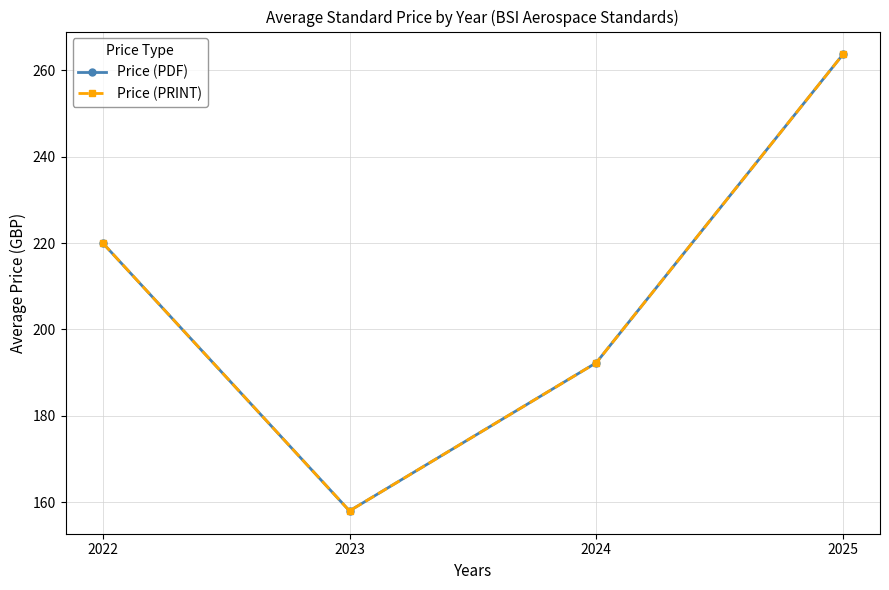

Is this an area chart (filled region under the line)?

No